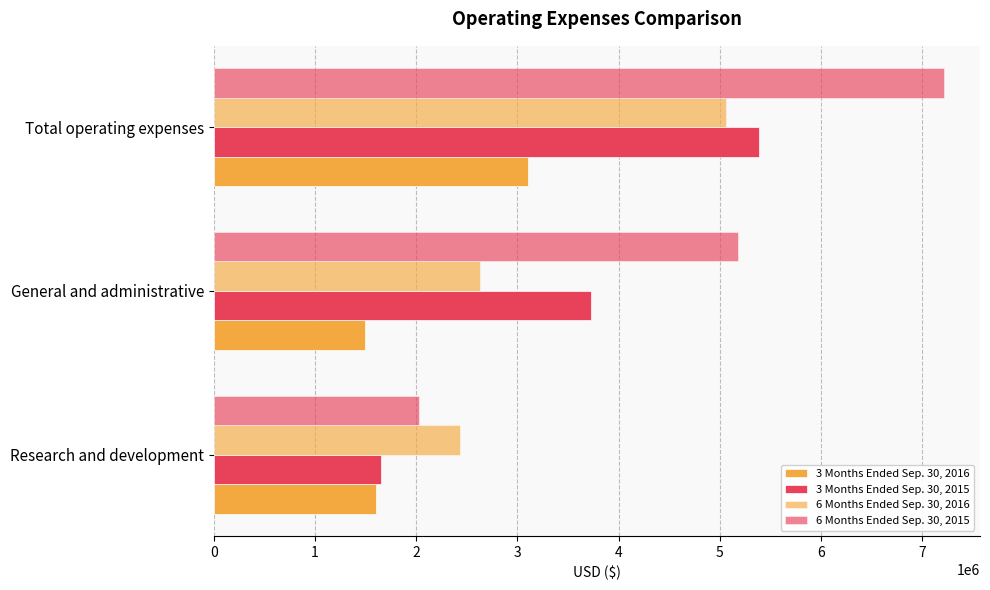

How many series are shown in this chart?

4